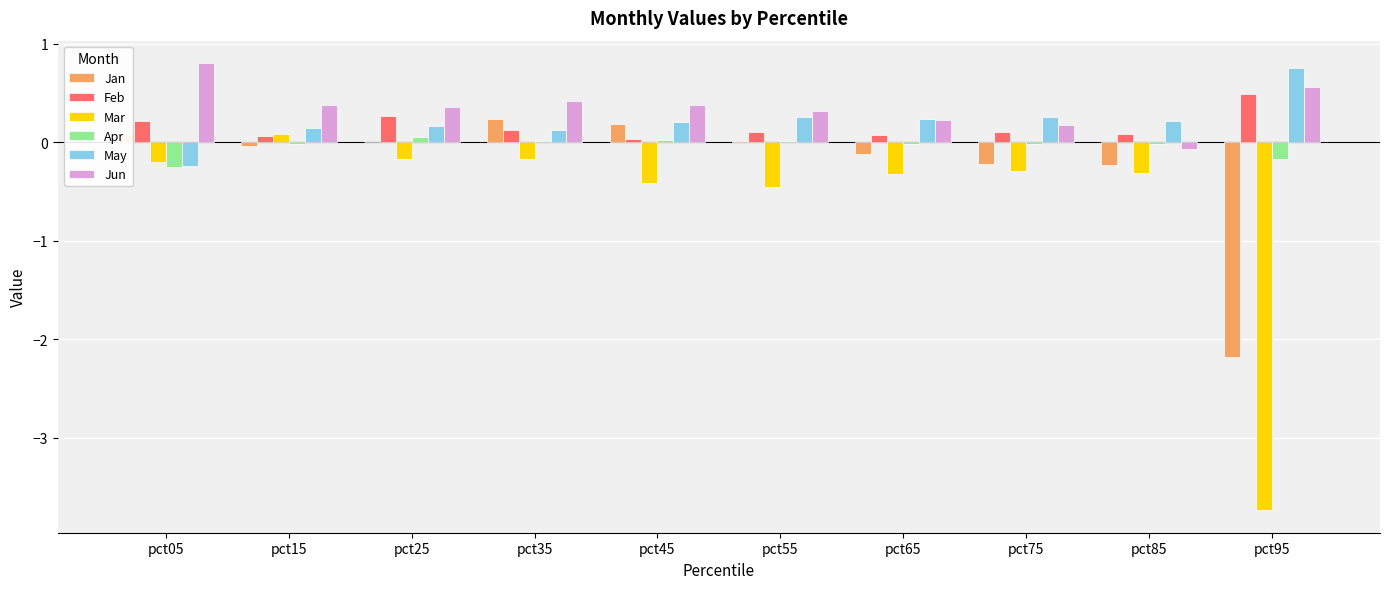

What is the highest value of the Feb series?

0.5